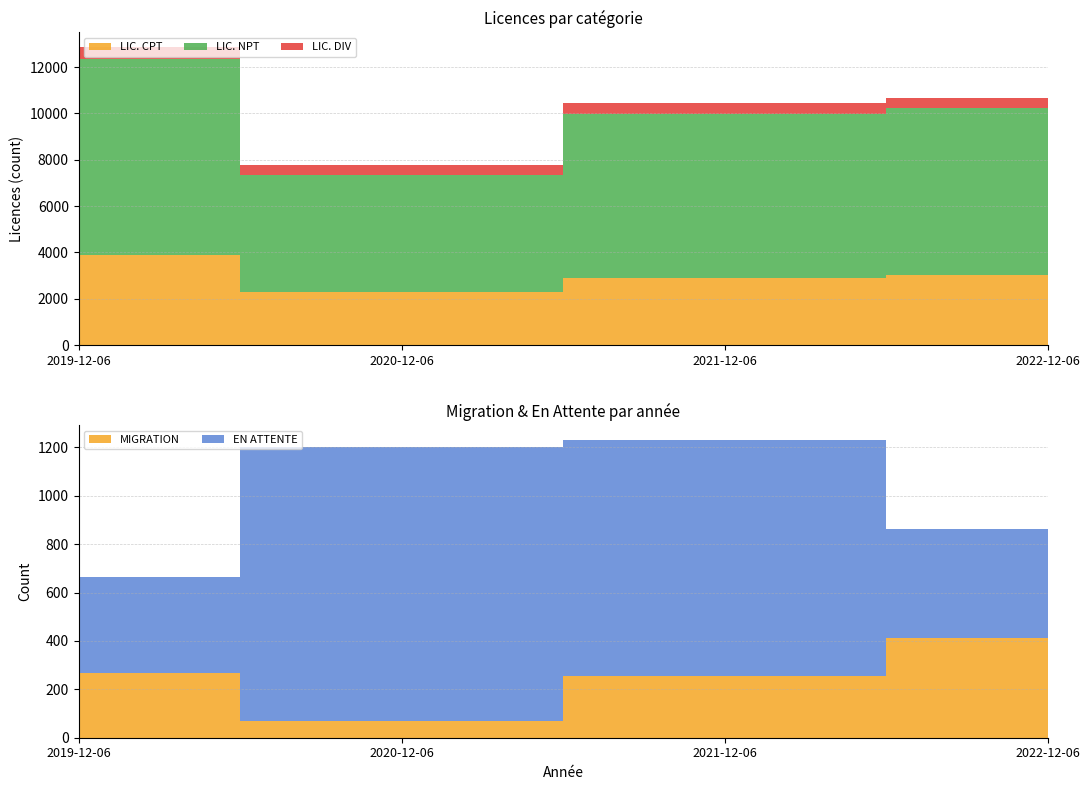

Reading right to left, list all the values displayed in this chart.

LIC. CPT: 3037	2884	2311	3881
LIC. NPT: 7174	7109	5041	8443
LIC. DIV: 450	440	416	526
MIGRATION: 412	254	71	266
EN ATTENTE: 450	977	1130	398